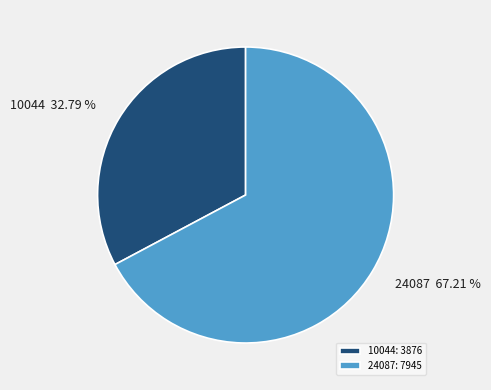

Is there a majority slice in this chart?

Yes